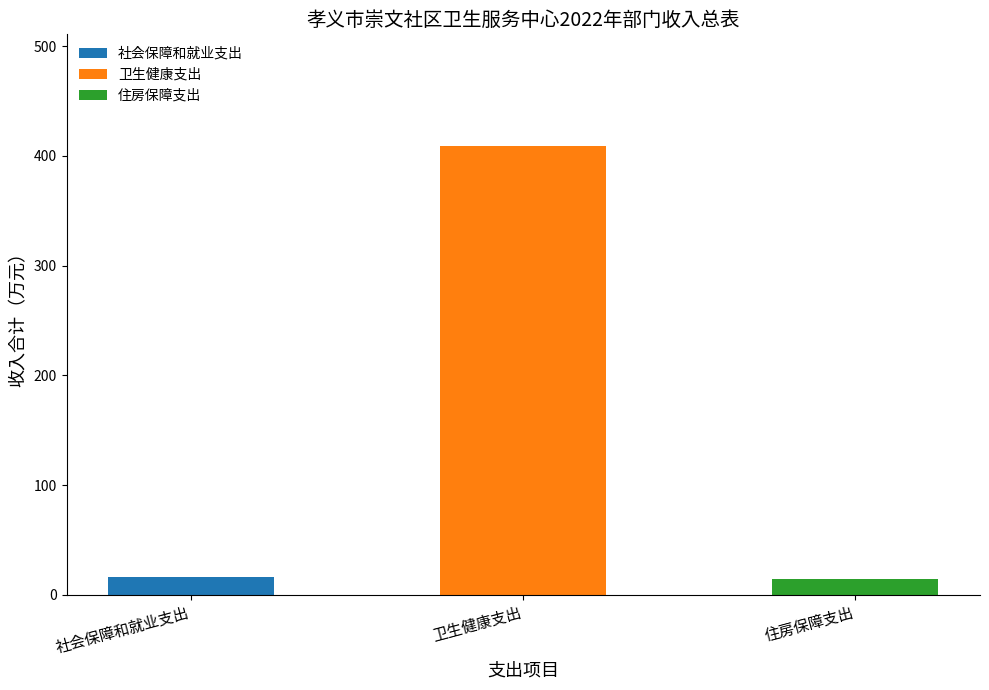

What is the value of the 一般公共预算 bar at the 2nd from the left?

408.7